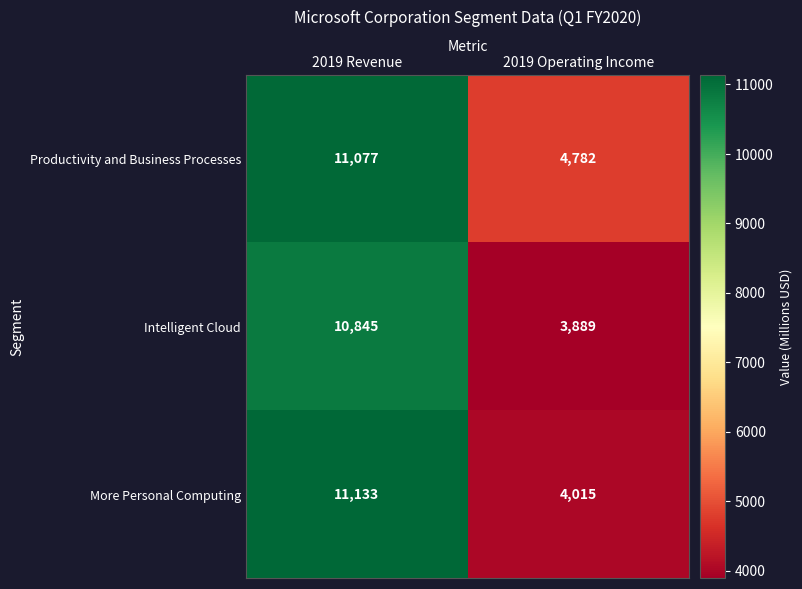

How many data points does each series have?

2